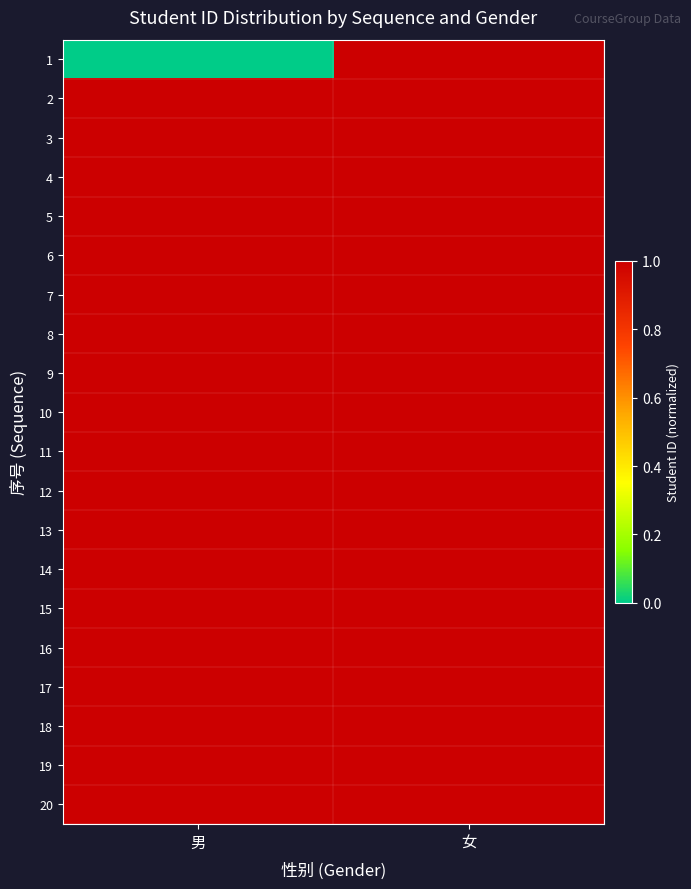

Reading left to right, extract all data points from this chart.

1: 男=0.0	女=1.0
2: 男=1.0	女=1.0
3: 男=1.0	女=1.0
4: 男=1.0	女=1.0
5: 男=1.0	女=1.0
6: 男=1.0	女=1.0
7: 男=1.0	女=1.0
8: 男=1.0	女=1.0
9: 男=1.0	女=1.0
10: 男=1.0	女=1.0
11: 男=1.0	女=1.0
12: 男=1.0	女=1.0
13: 男=1.0	女=1.0
14: 男=1.0	女=1.0
15: 男=1.0	女=1.0
16: 男=1.0	女=1.0
17: 男=1.0	女=1.0
18: 男=1.0	女=1.0
19: 男=1.0	女=1.0
20: 男=1.0	女=1.0